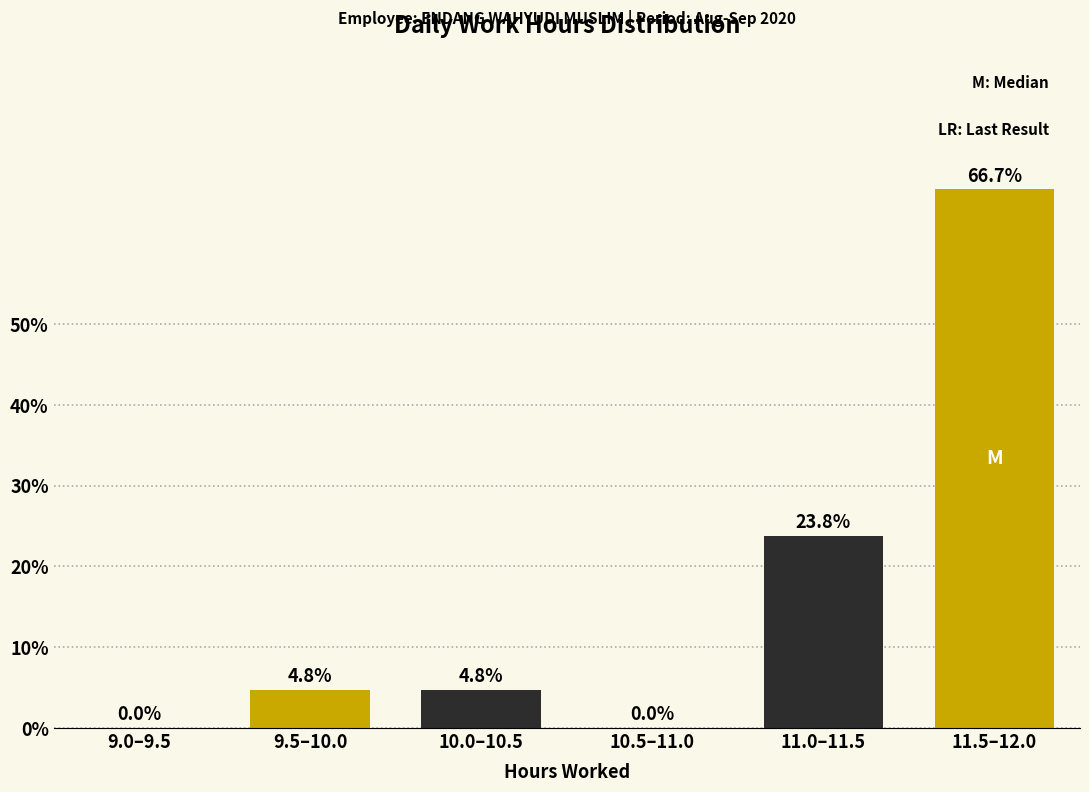

Reading left to right, extract all data points from this chart.

9.0–9.5=0.0	9.5–10.0=4.8	10.0–10.5=4.8	10.5–11.0=0.0	11.0–11.5=23.8	11.5–12.0=66.7